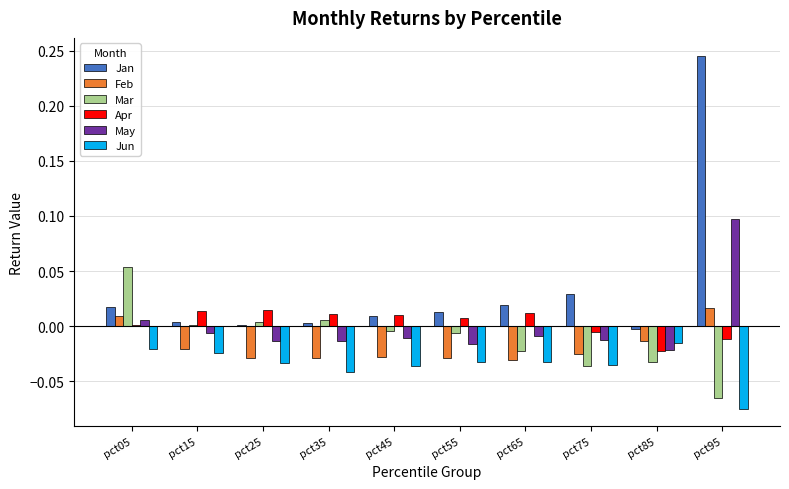

Is it true that Apr equals 0.0 at pct35?

True